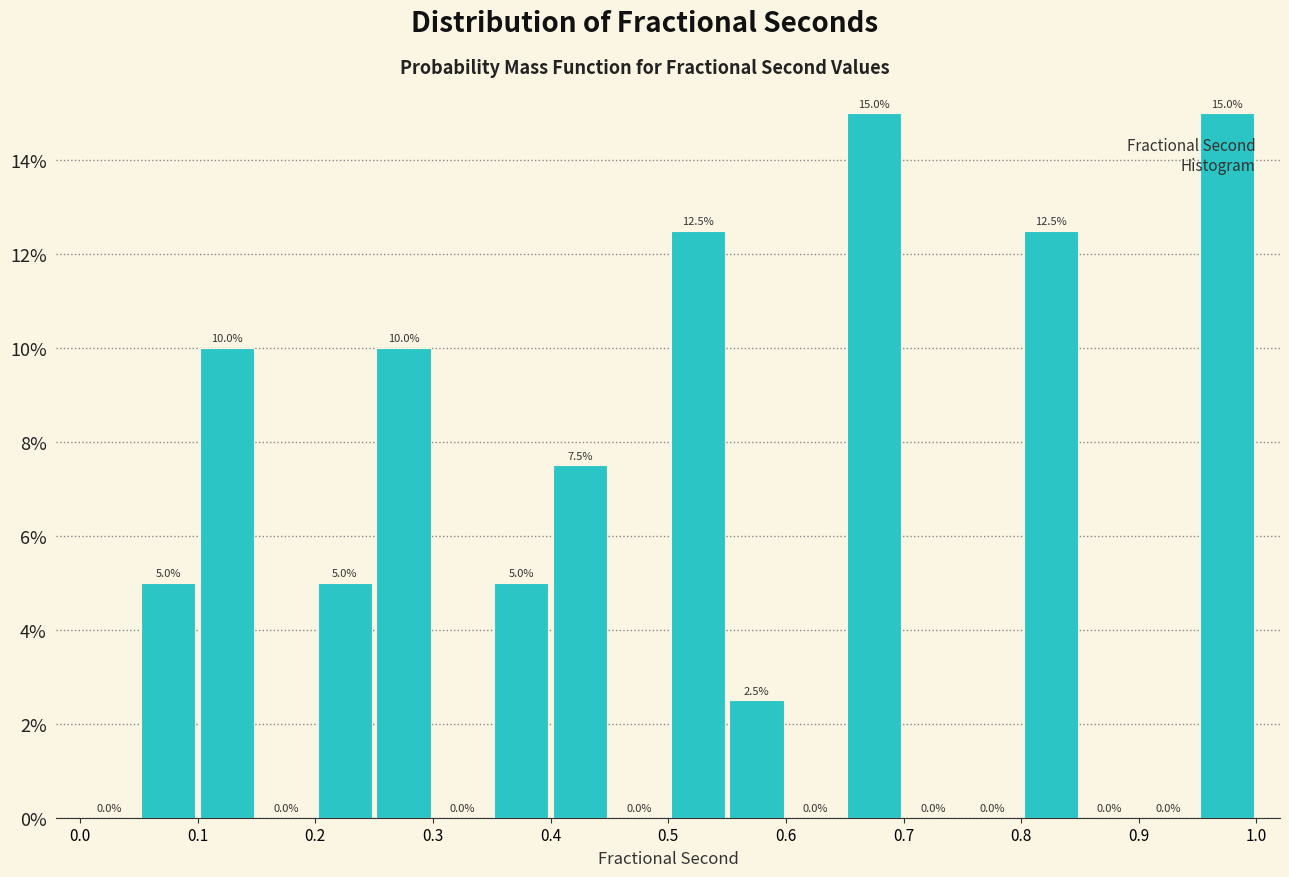

How tall is the bar that spans 0.35 to 0.40 on the x-axis?

5.0